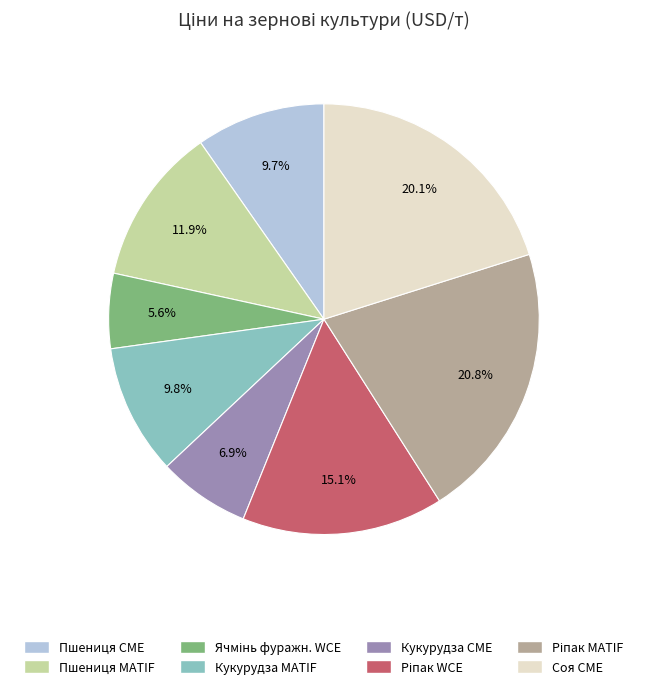

To the nearest percent, what portion does Кукурудза CME represent?

7%